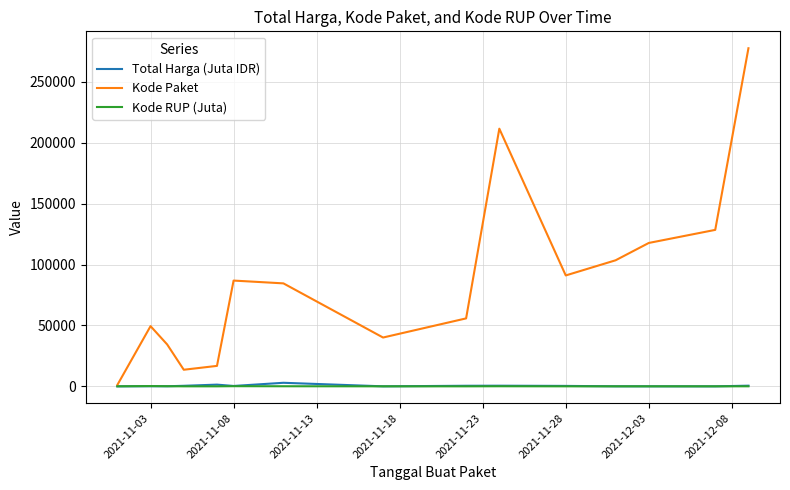

What is the maximum value for Kode Paket?

277693.0